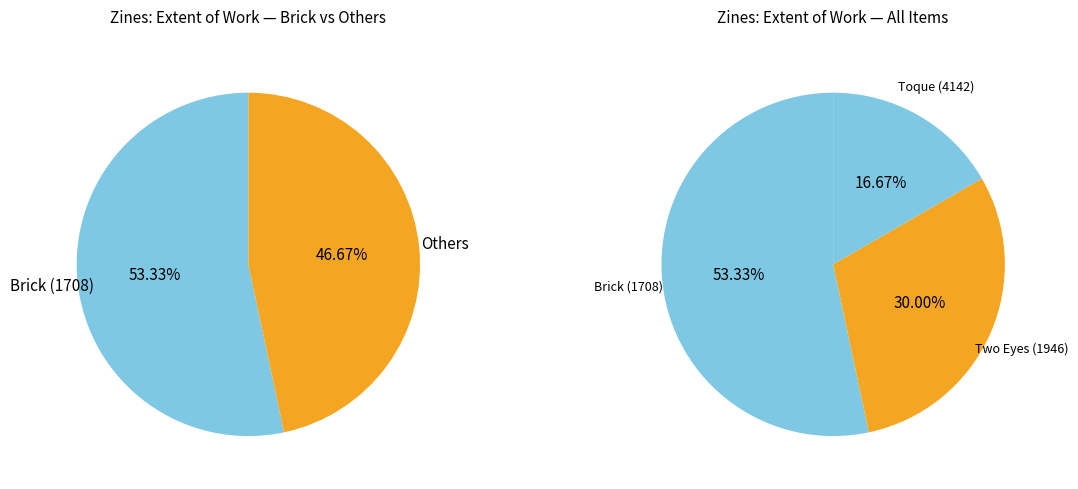

Combined, do Toque (4142) and Two Eyes (1946) account for over 50%?

No